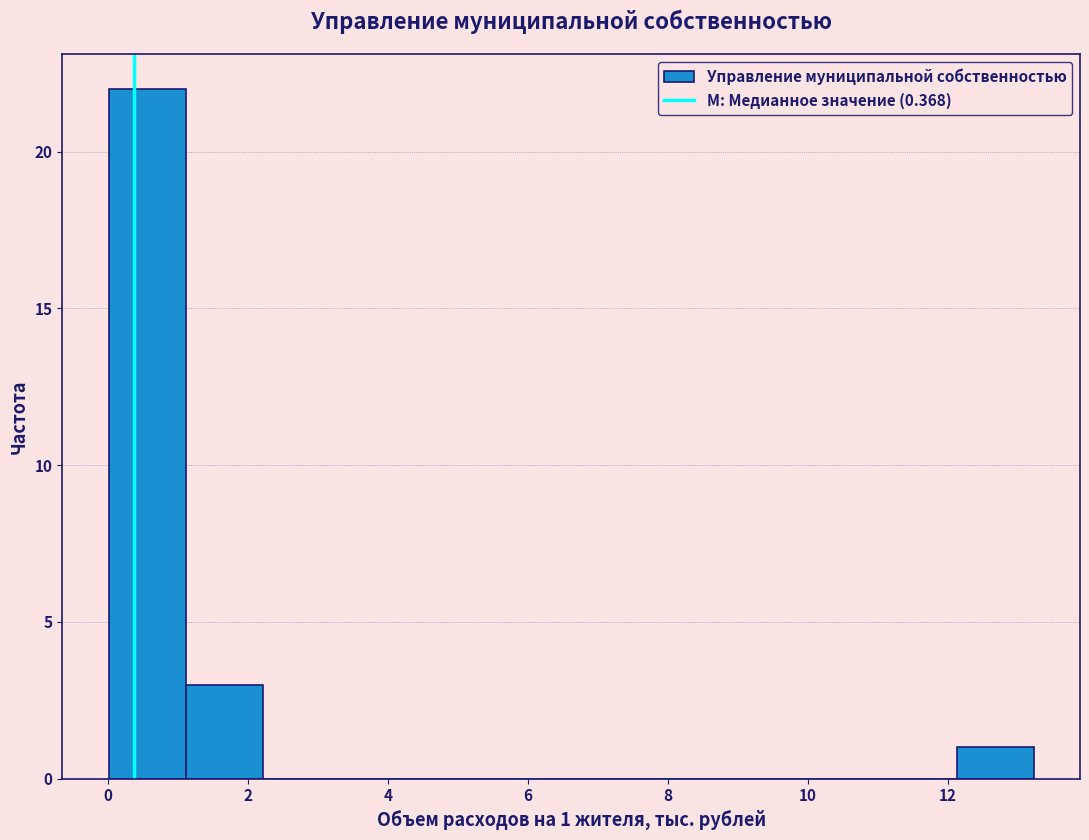

Which range on the x-axis has the tallest bar?

0.0 to 1.2